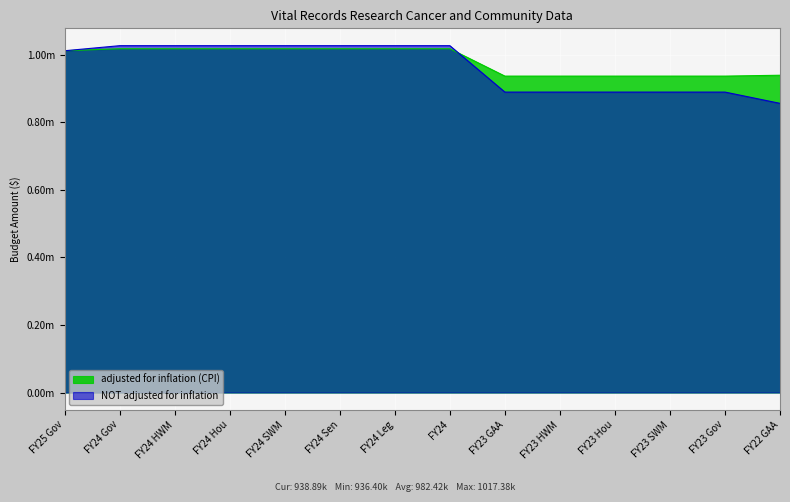

Reading right to left, what are all the values shown in this chart?

adjusted for inflation (CPI): FY22 GAA=938888	FY23 Gov=936398	FY23 SWM=936398	FY23 Hou=936398	FY23 HWM=936398	FY23 GAA=936398	FY24=1017384	FY24 Leg=1017384	FY24 Sen=1017384	FY24 SWM=1017384	FY24 Hou=1017384	FY24 HWM=1017384	FY24 Gov=1017384	FY25 Gov=1011359
NOT adjusted for inflation: FY22 GAA=855744	FY23 Gov=889107	FY23 SWM=889107	FY23 Hou=889107	FY23 HWM=889107	FY23 GAA=889107	FY24=1026378	FY24 Leg=1026378	FY24 Sen=1026378	FY24 SWM=1026378	FY24 Hou=1026378	FY24 HWM=1026378	FY24 Gov=1026378	FY25 Gov=1011359